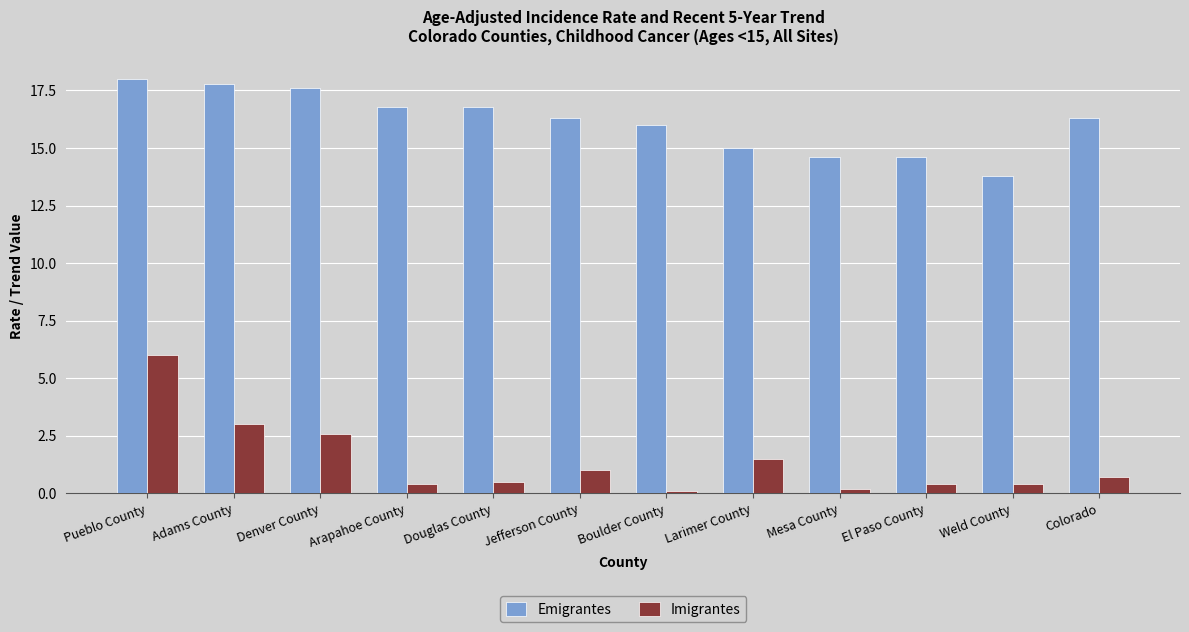

Between Denver County and Colorado, which series saw the biggest shift?

Imigrantes